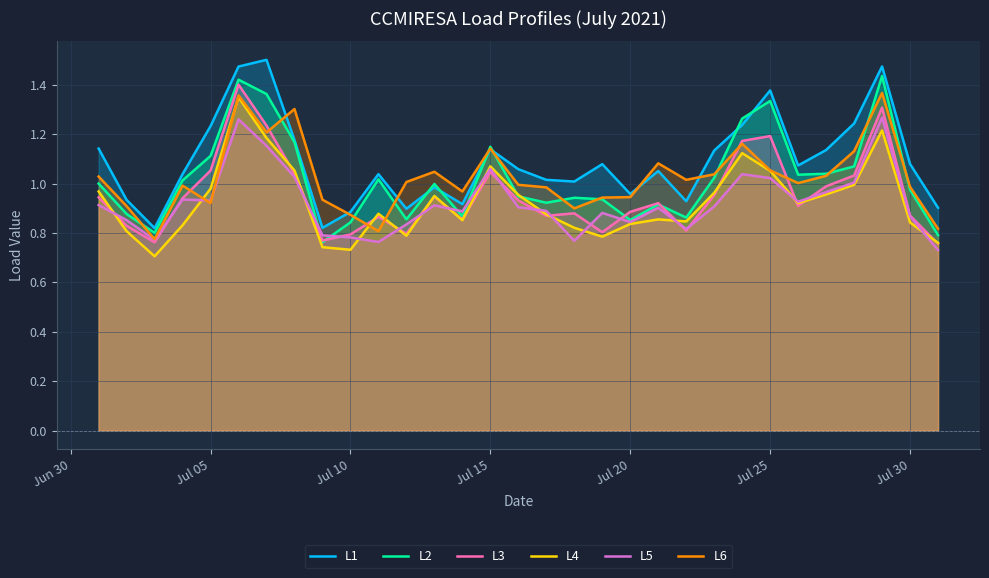

Does the chart have visible grid lines?

Yes